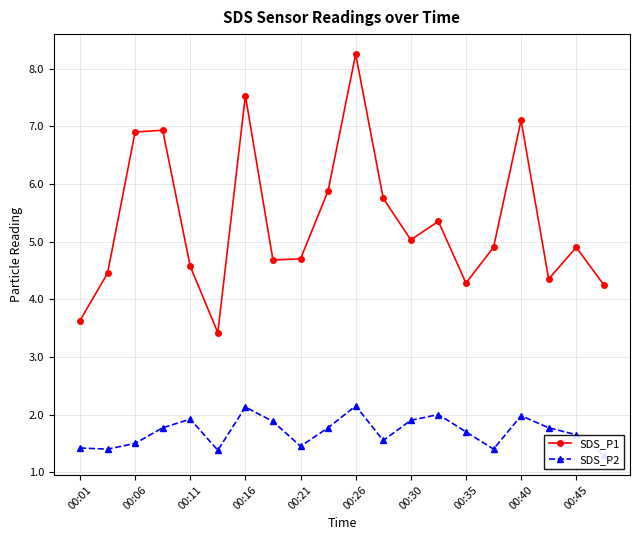

Which series has the largest total across all categories?

SDS_P1